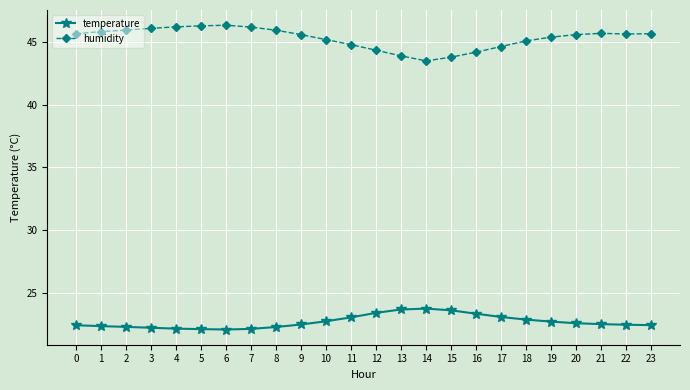

Count the number of data series in this chart.

2